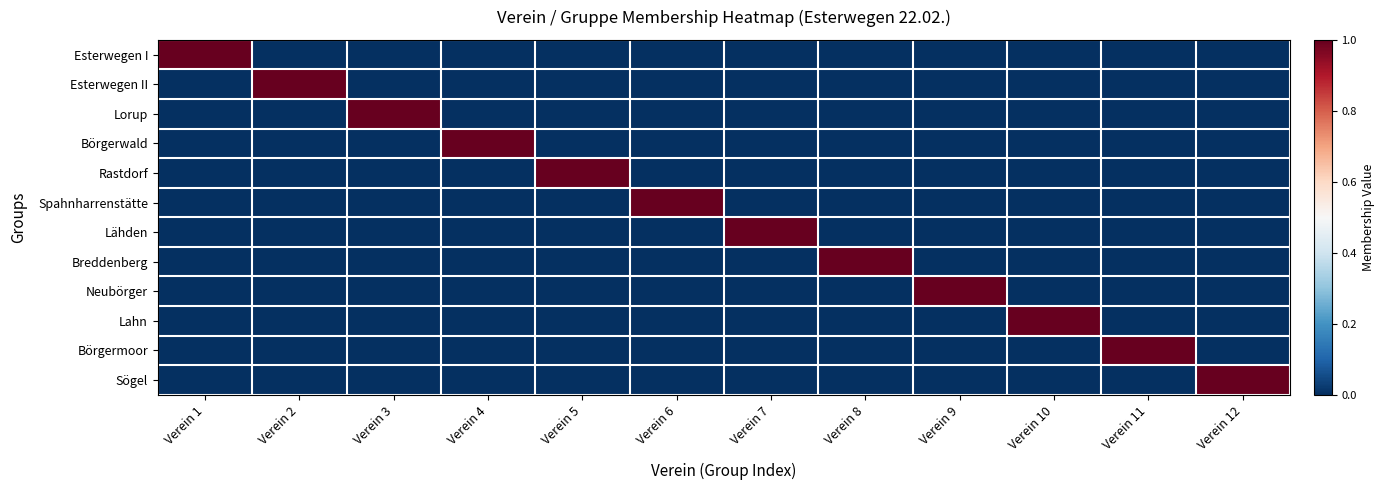

Count the number of categories in the chart.

12